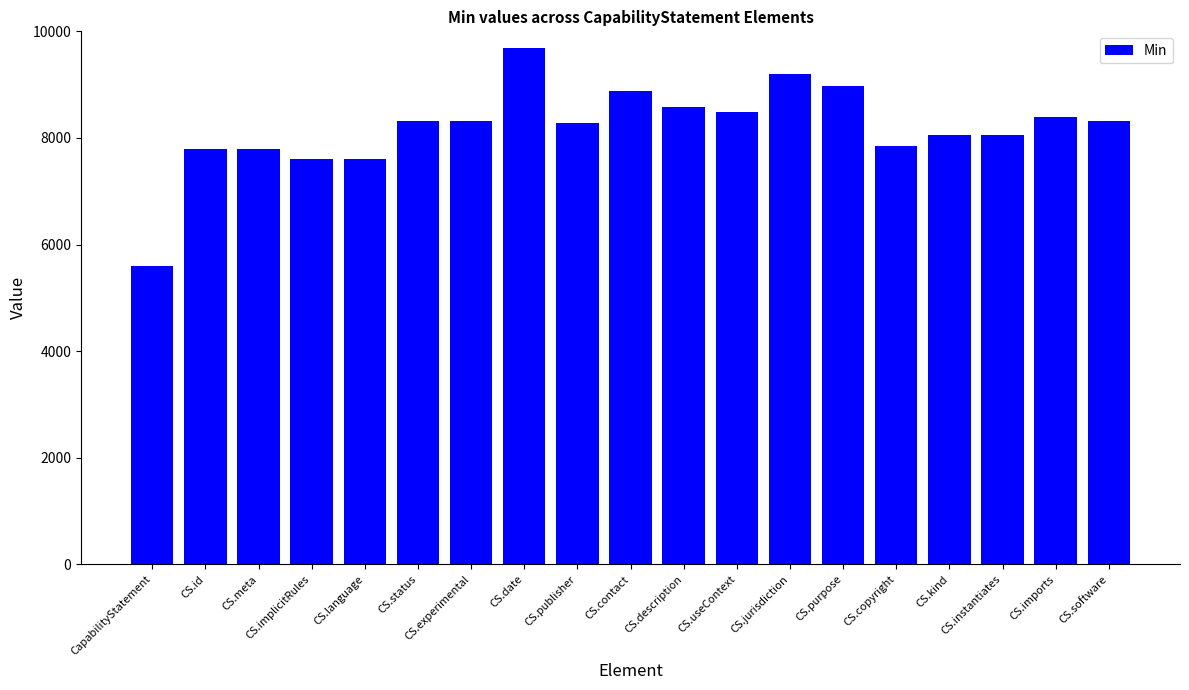

How many data points does each series have?

19